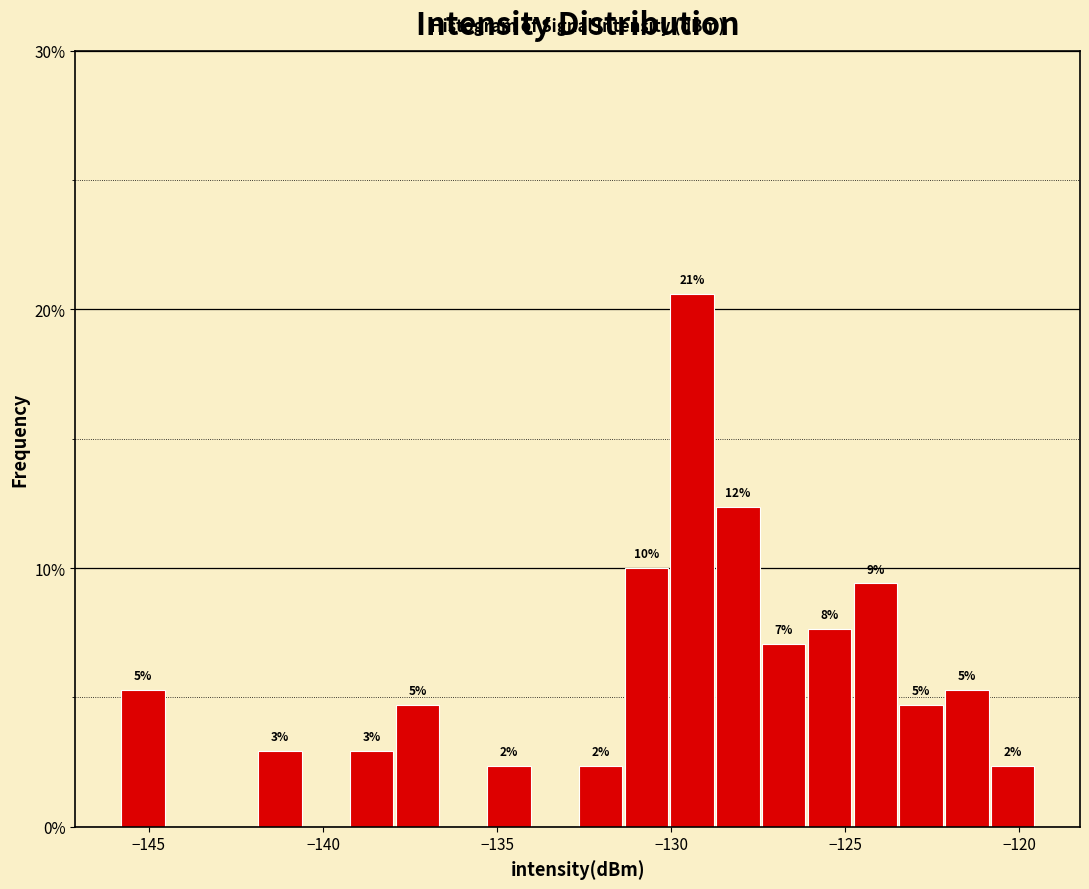

Around what value on the x-axis is the tallest bar? Give the approximate position of its centre, as read against the axis.

-129.5